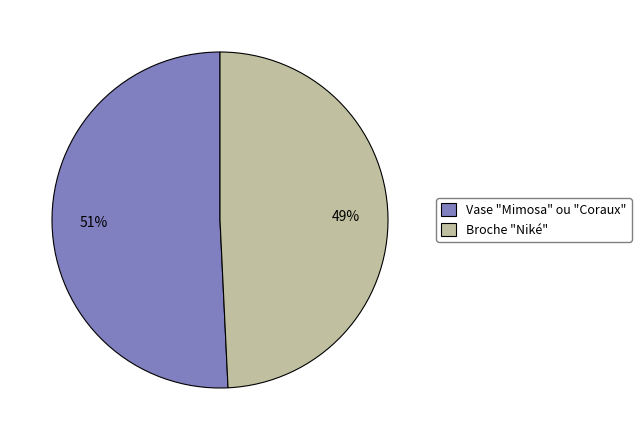

True or false: Broche "Niké" accounts for 41% of the total.

False